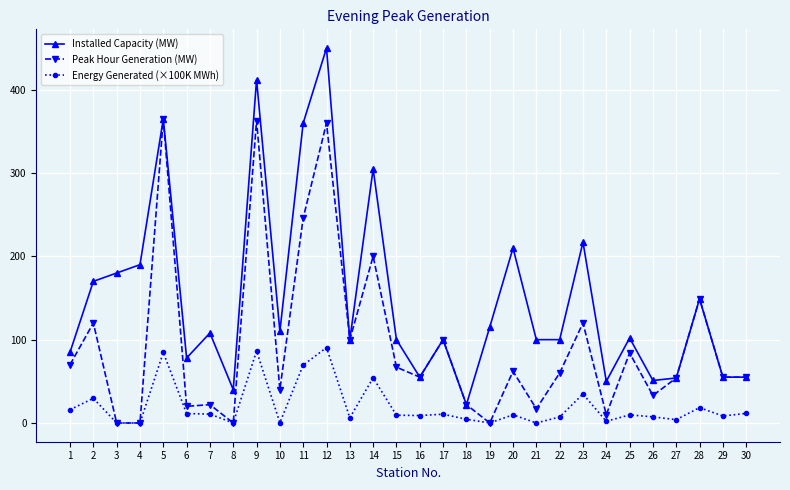

Count the number of data series in this chart.

3